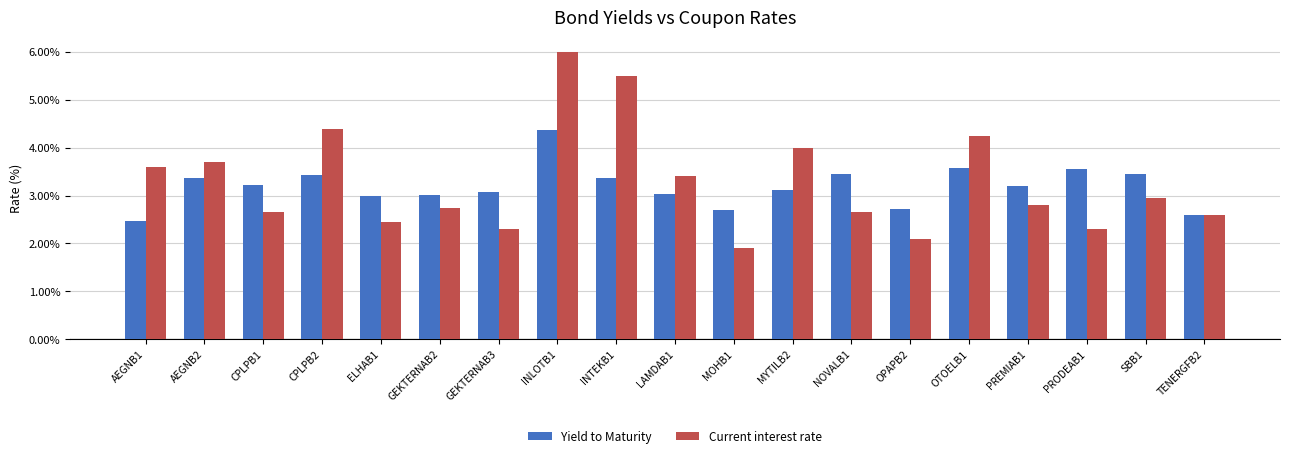

What is the average value of the Current interest rate series?

3.3